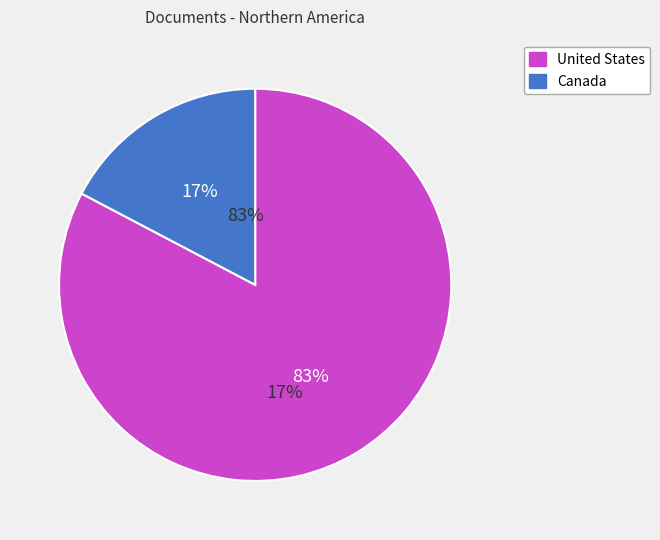

What percentage is the Canada slice, to the nearest percent?

17%